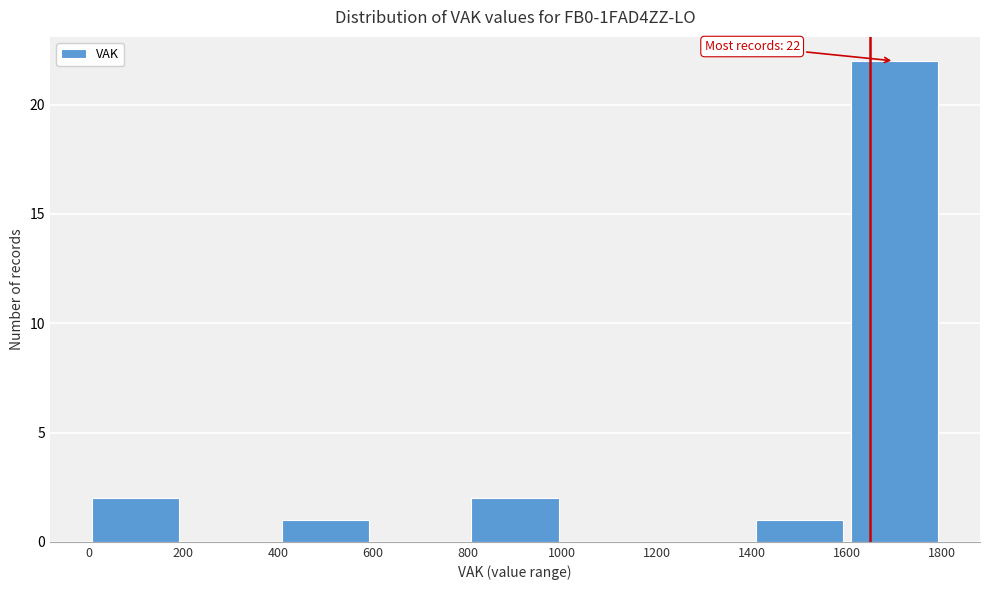

Which range on the x-axis has the tallest bar?

1600 to 1800